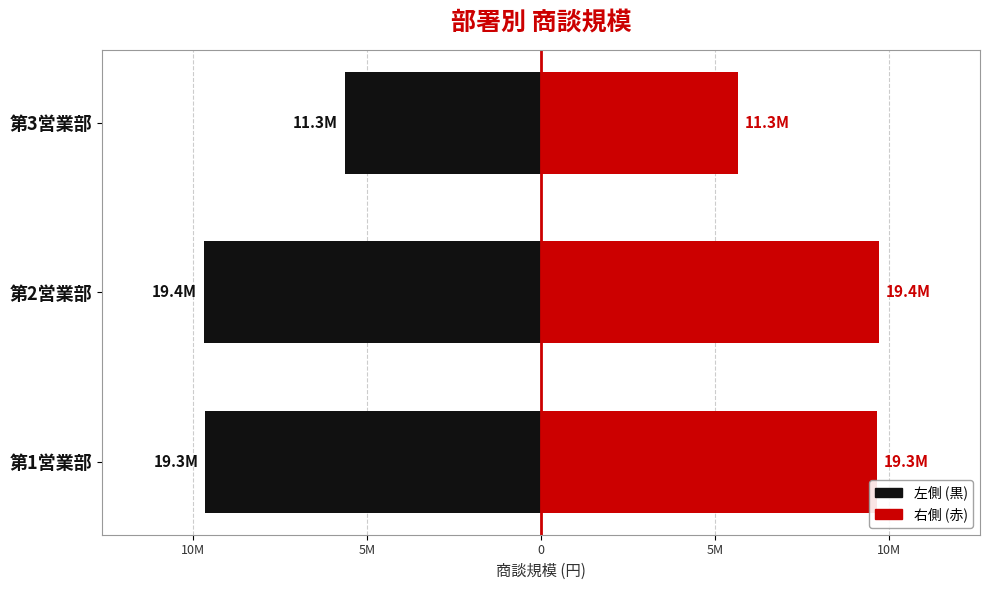

Is the value of 左 (第1) at 第2営業部 greater than the value of 右 (第2) at 第1営業部?

No